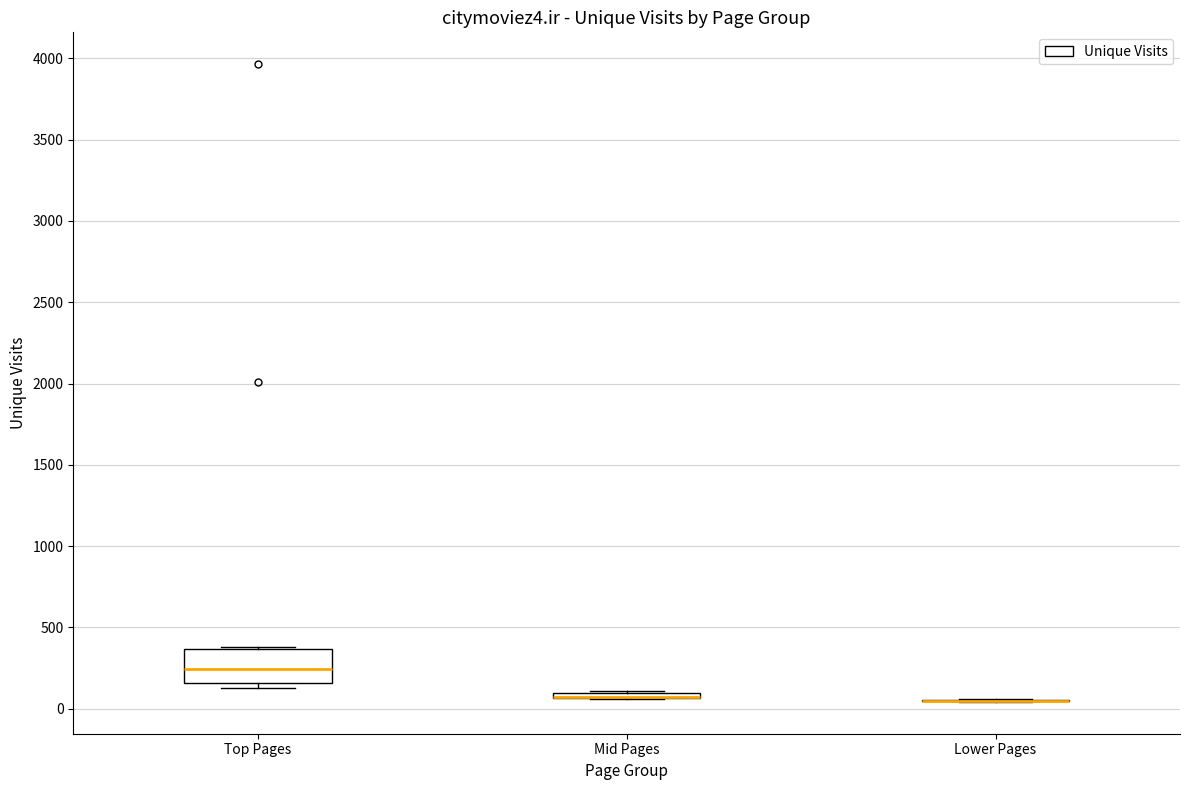

Which box is the tallest, from its lower edge to its upper edge?

Top Pages